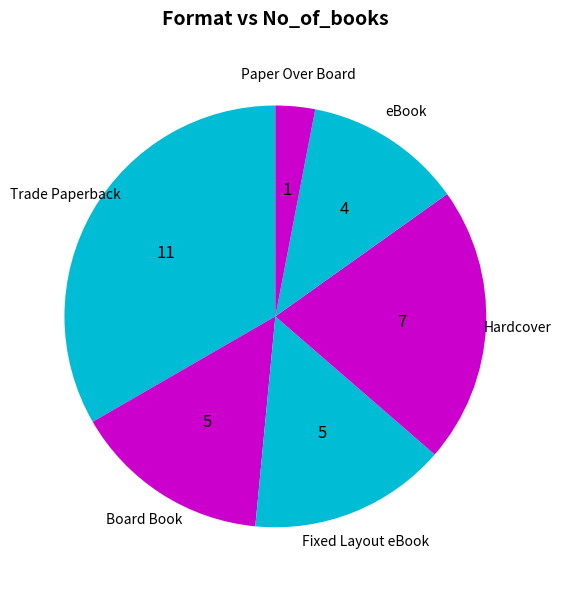

The Fixed Layout eBook slice represents 15% of the pie. True or false?

True